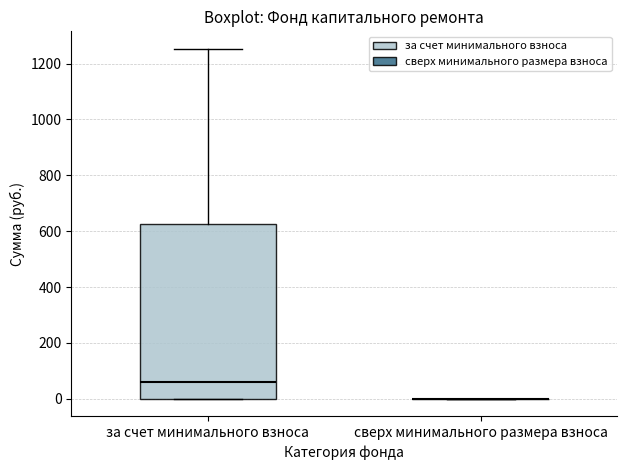

Reading left to right, read every box against the y-axis: the position of its median line, the range the box covers, and the ends of its whiskers. The values are not printed on the chart, so give them approximately, as read against the axis.

за счет минимального взноса: median 60, box 0 to 620, whiskers 0 to 1260
сверх минимального размера взноса: box collapsed to a line at 0, whiskers 0 to 0